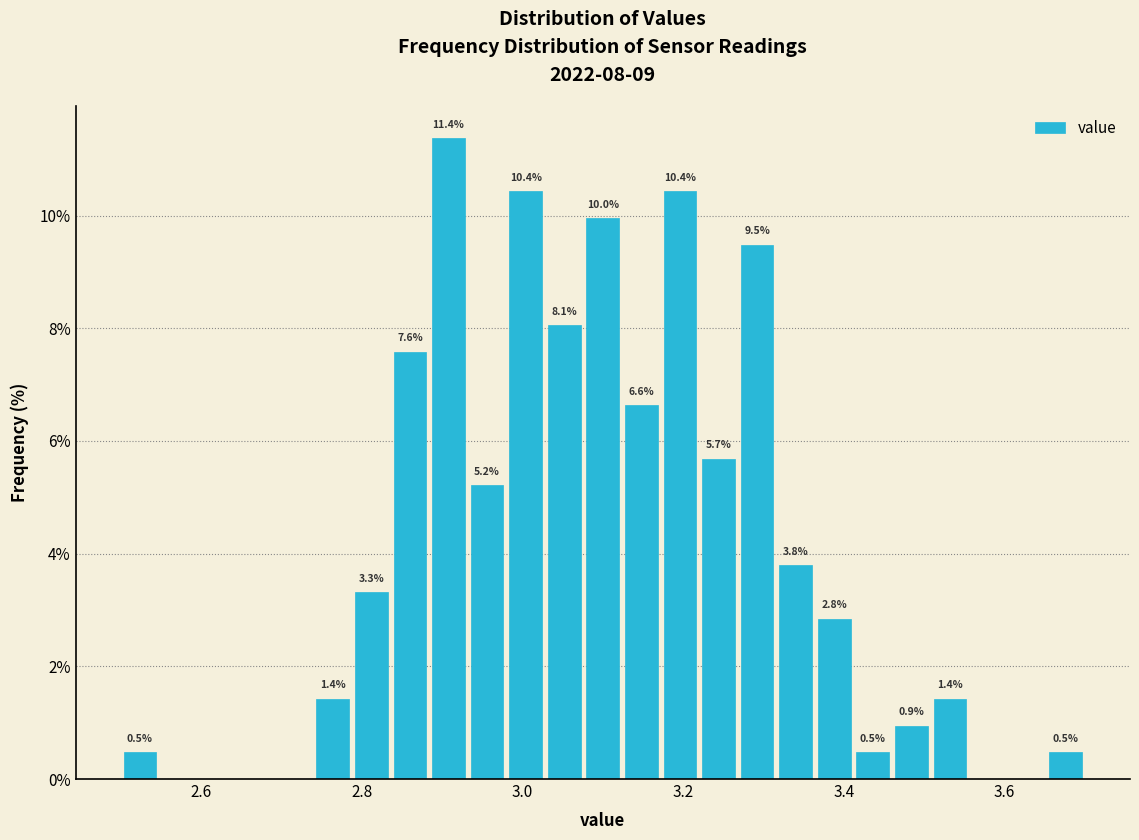

Read against the x-axis, roughly where is the centre of the tallest bar?

2.90